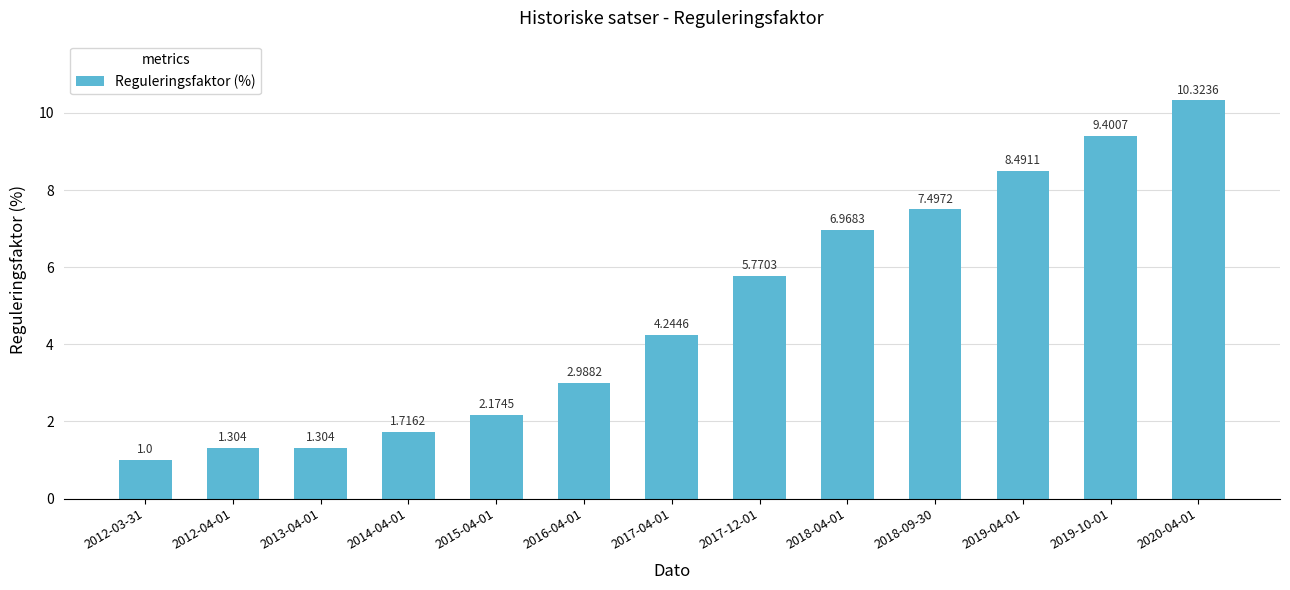

How many categories are shown in the chart?

13